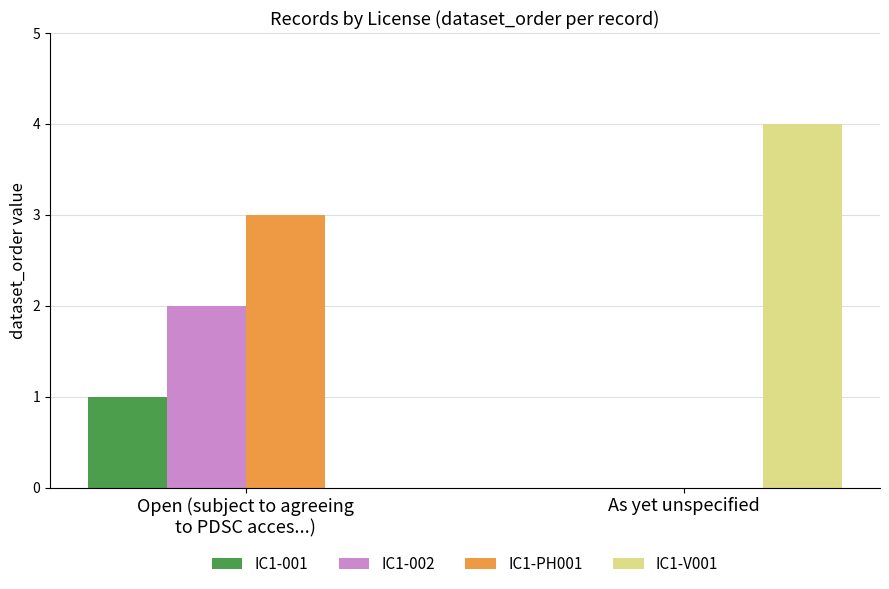

How many values in IC1-V001 are above zero?

1